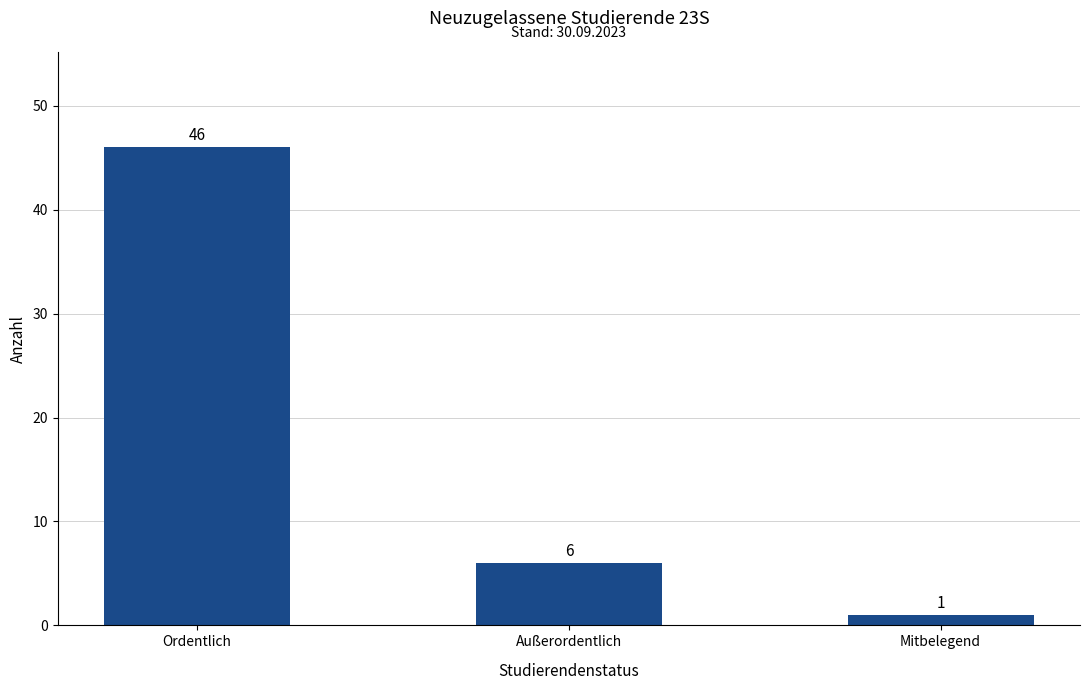

What is the difference between the second highest and minimum values?

5